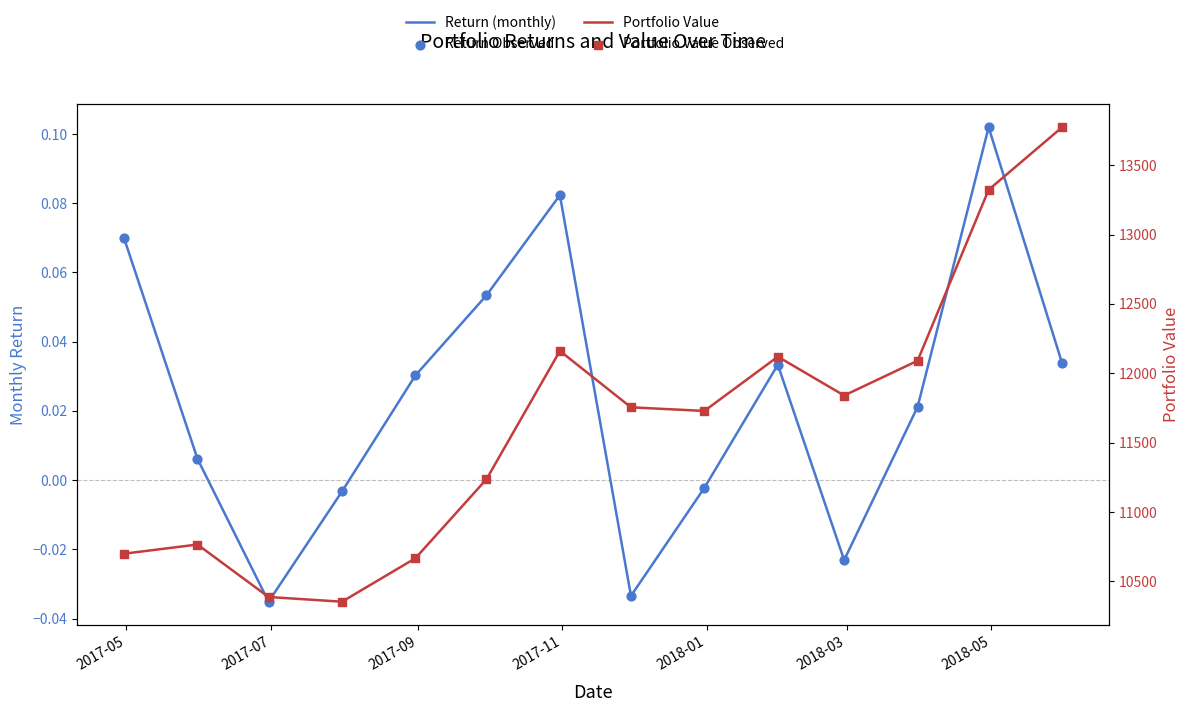

Is the value of Portfolio Value Observed at 13 greater than the value of Portfolio Value at 2018-03?

Yes